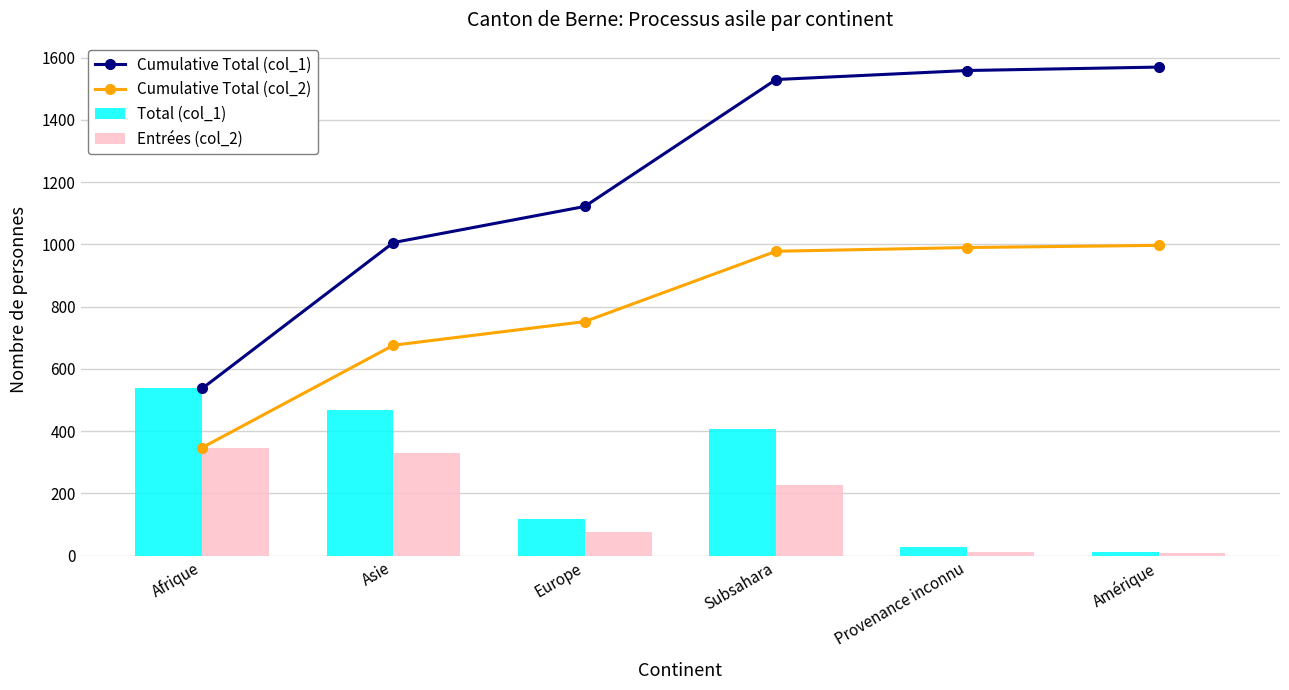

Rank the categories by Total (col_1) value from highest to lowest.

Afrique, Asie, Subsahara, Europe, Provenance inconnu, Amérique